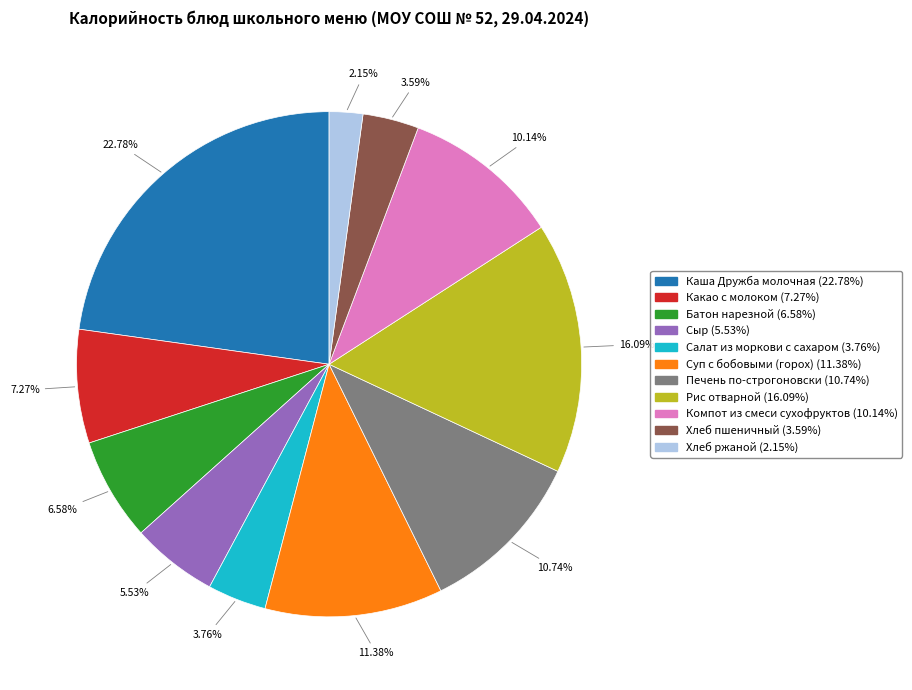

To the nearest percent, what is the average slice percentage?

9%